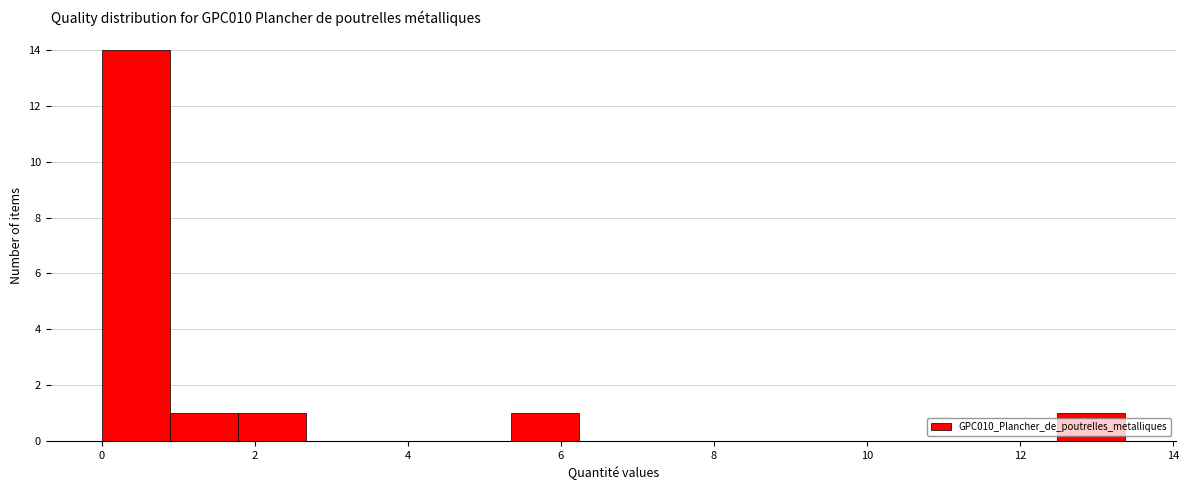

Over which range of the x-axis is the bar tallest?

0.0 to 0.8